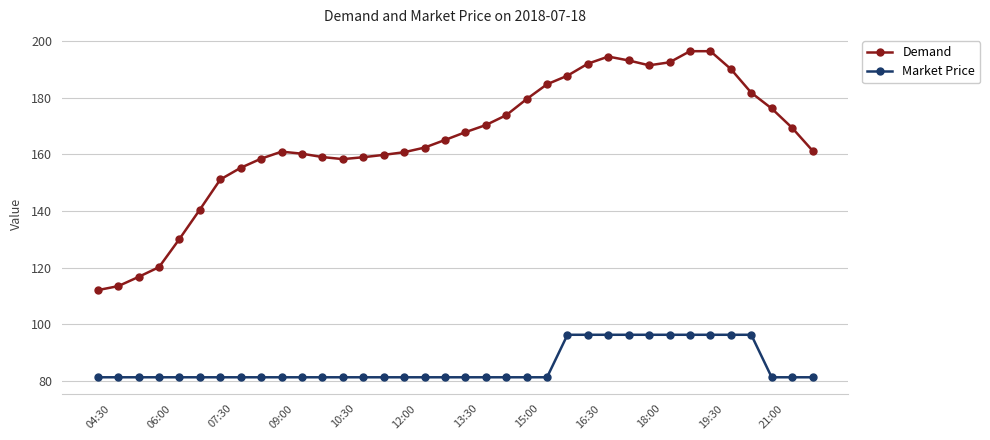

What is the lowest value of the Demand series?

112.0